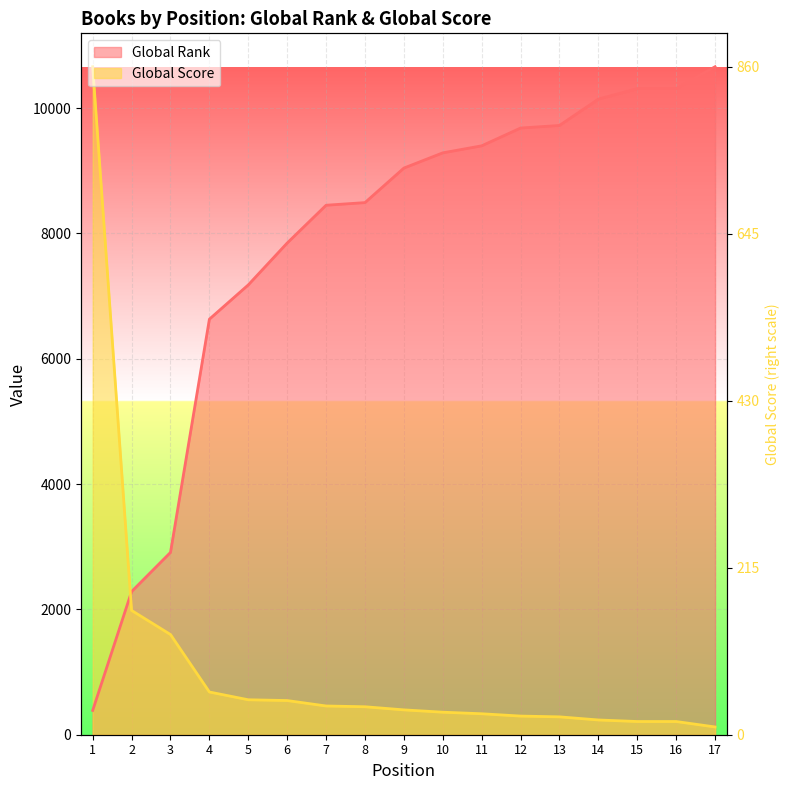

True or false: Global Score has a value of 2455.6 at 3.

False